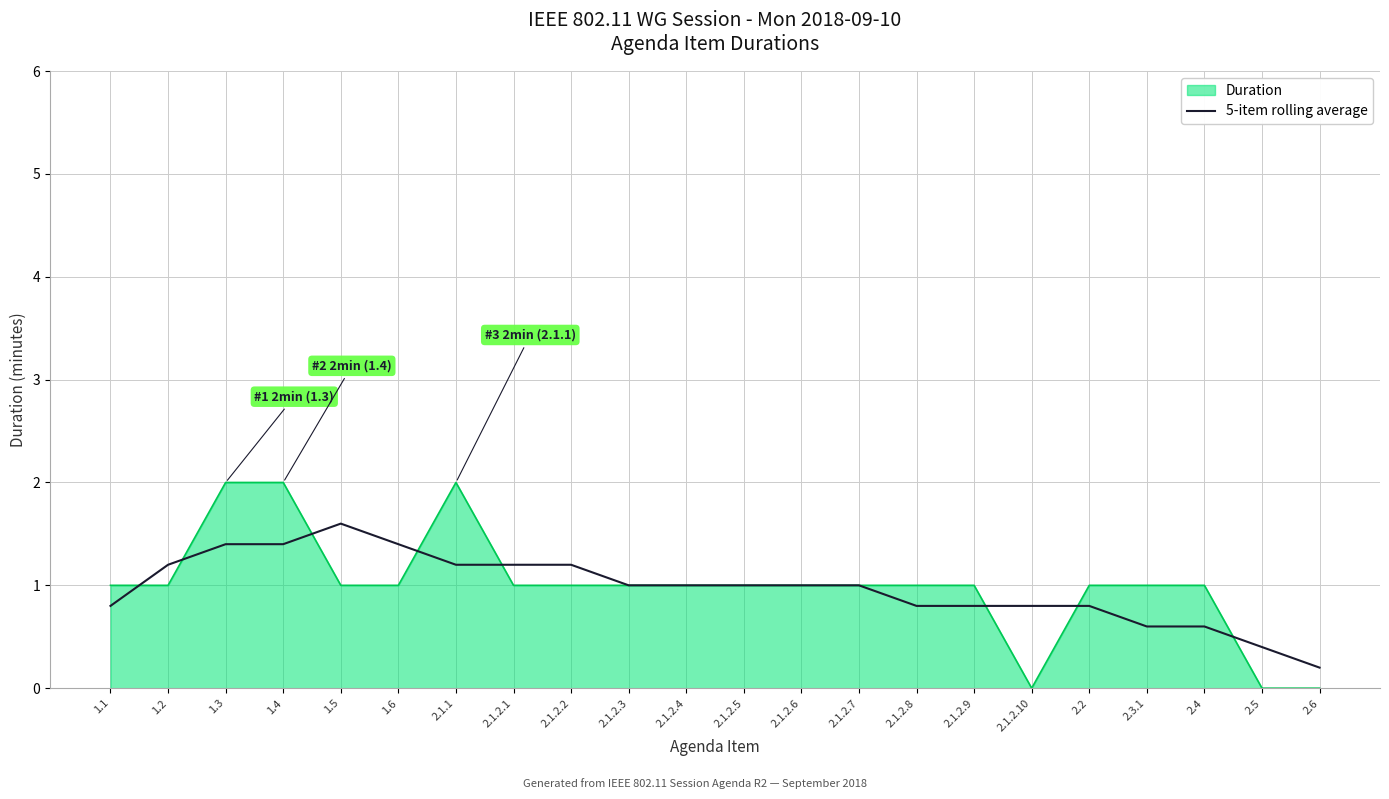

Rank the series by their maximum value, from lowest to highest.

5-item rolling average, Duration